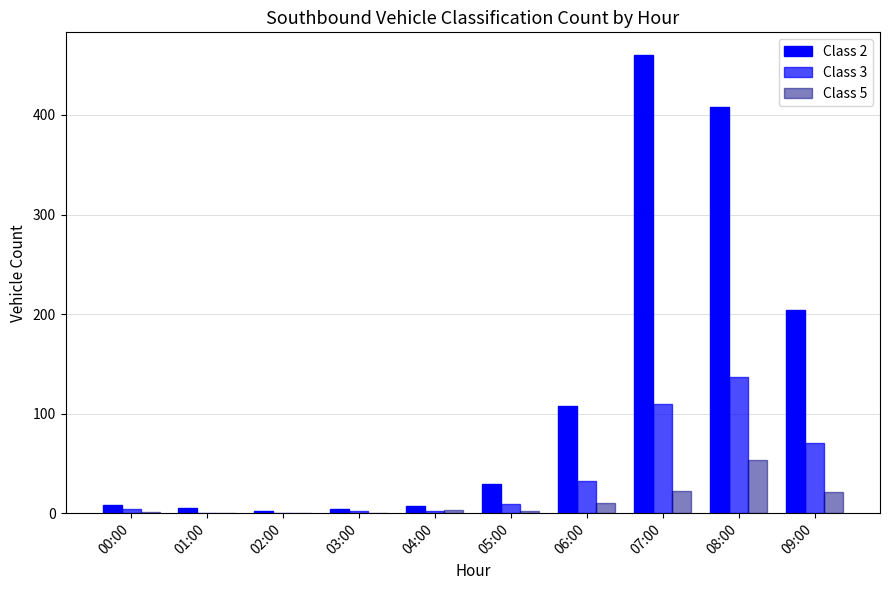

How many data points does each series have?

10